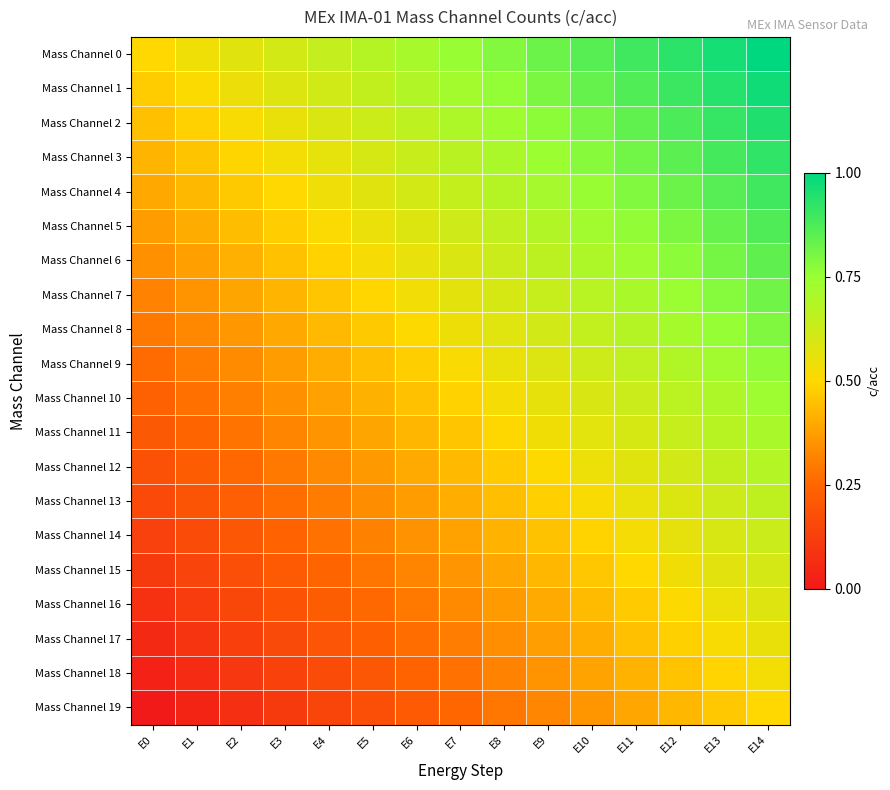

How many categories are shown in the chart?

15